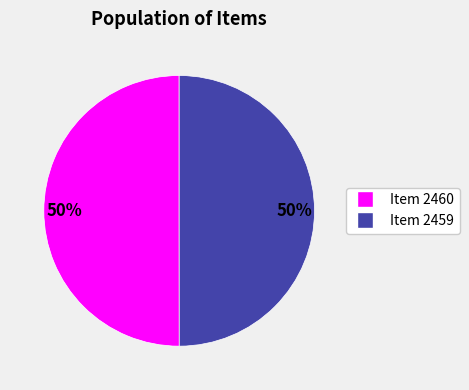

To the nearest percent, what is the average slice percentage?

50%